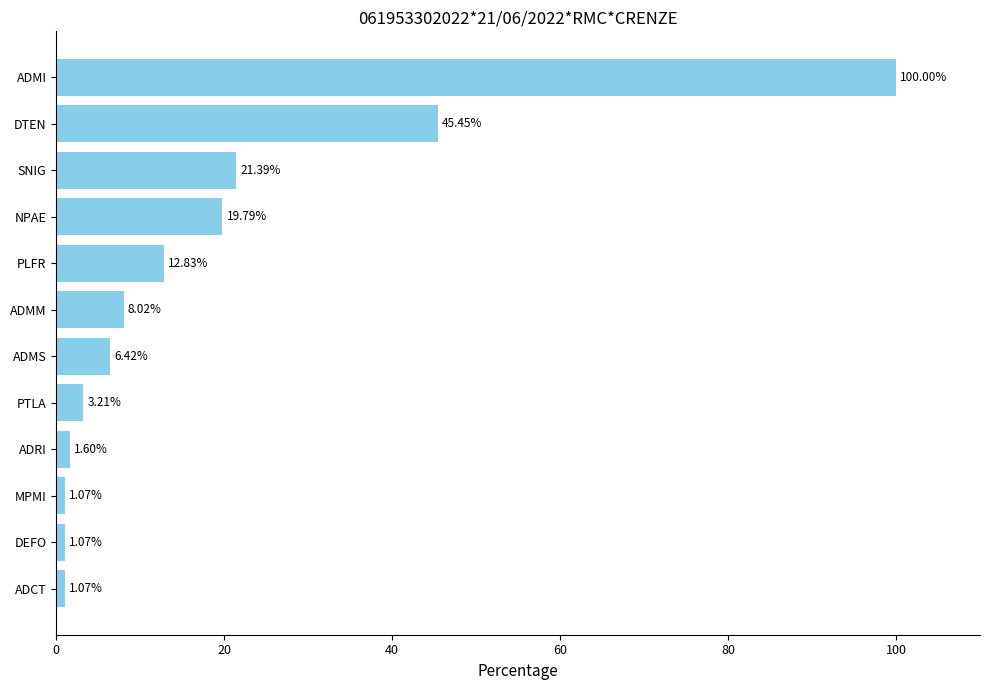

Which has a higher value, ADMI or ADMM?

ADMI